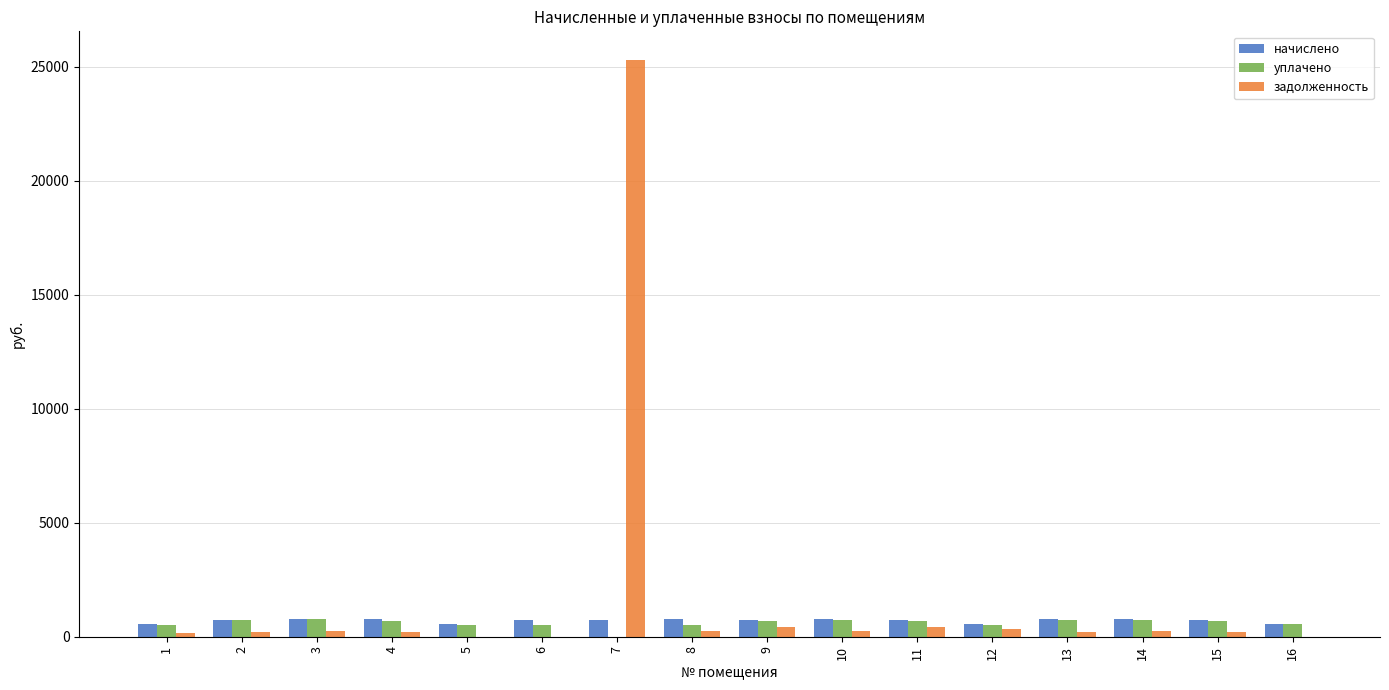

What is the sum of all начислено values?

11291.5